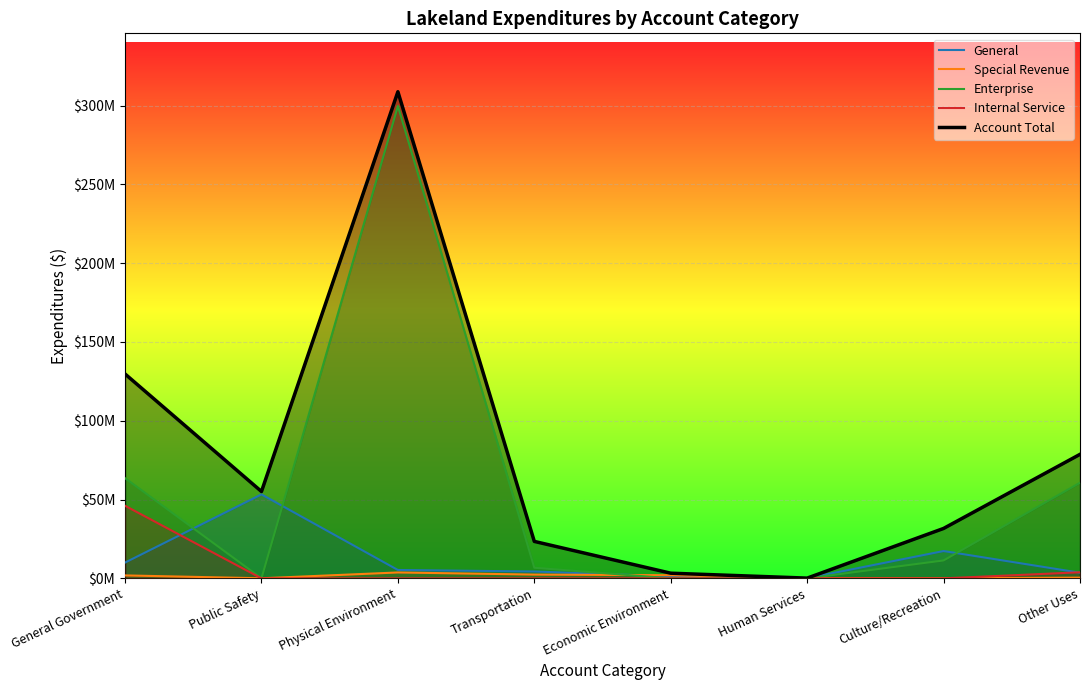

True or false: General has a value of 3574237 at Other Uses.

True